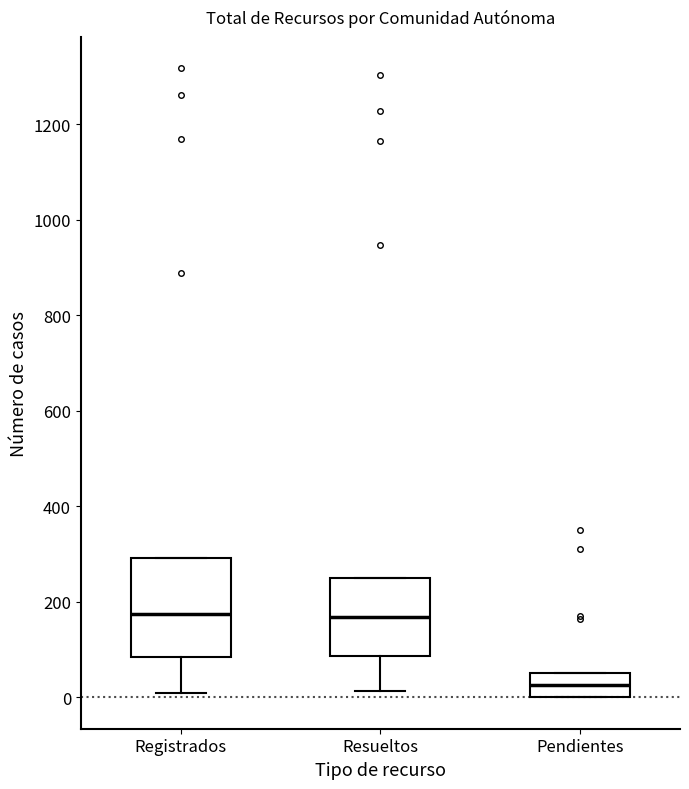

Reading left to right, read every box against the y-axis: the position of its median line, the range the box covers, and the ends of its whiskers. The values are not printed on the chart, so give them approximately, as read against the axis.

Registrados: median 180, box 80 to 300, whiskers 20 to 300
Resueltos: median 160, box 80 to 260, whiskers 20 to 260
Pendientes: median 20, box 0 to 60, whiskers 0 to 60